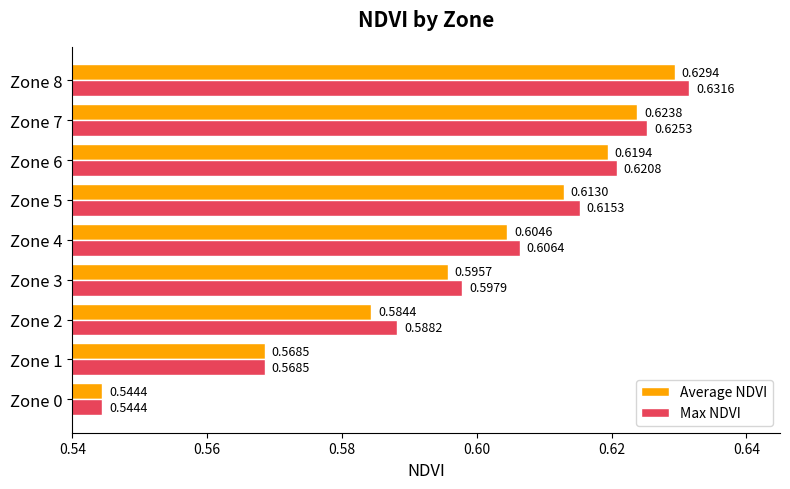

What is the difference between the maximum and minimum values in the Max NDVI series?

0.1